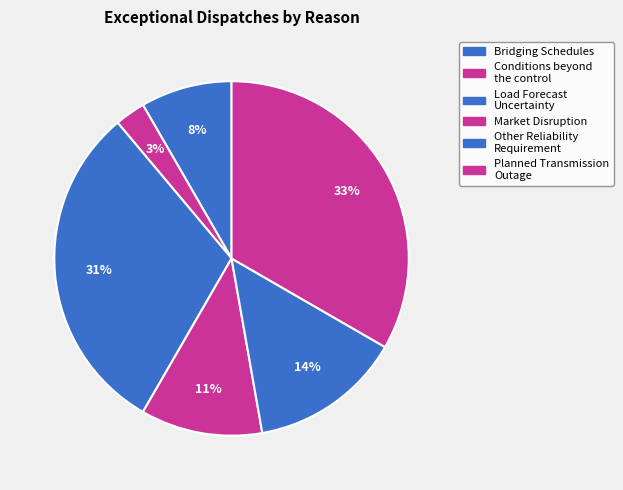

Count the number of slices in the pie.

6